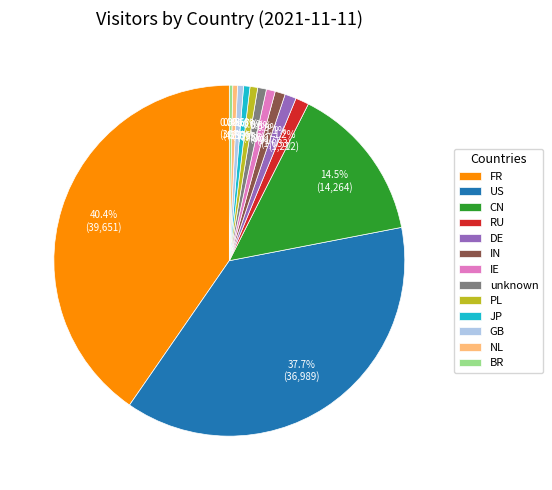

What is the total percentage of unknown and GB?

1.3%